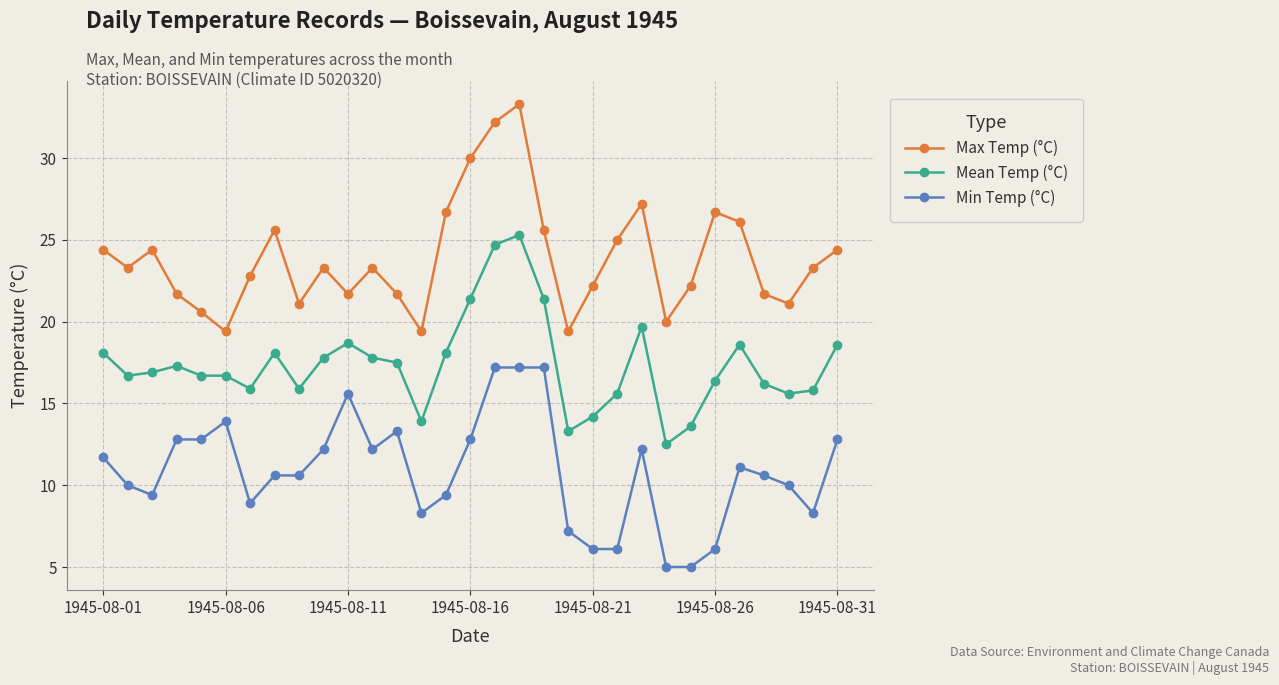

What is the sum of all Max Temp (°C) values?

739.8